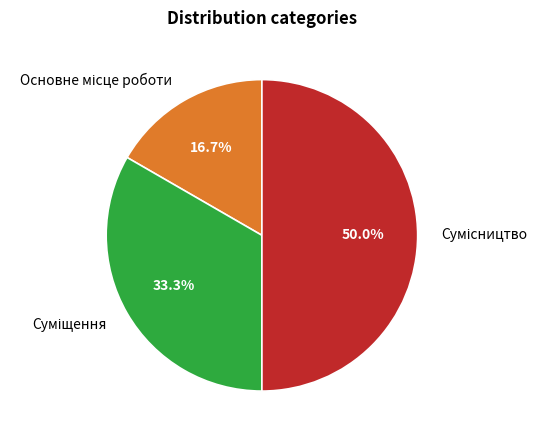

What is the change in value from Основне місце роботи to Суміщення?

+1